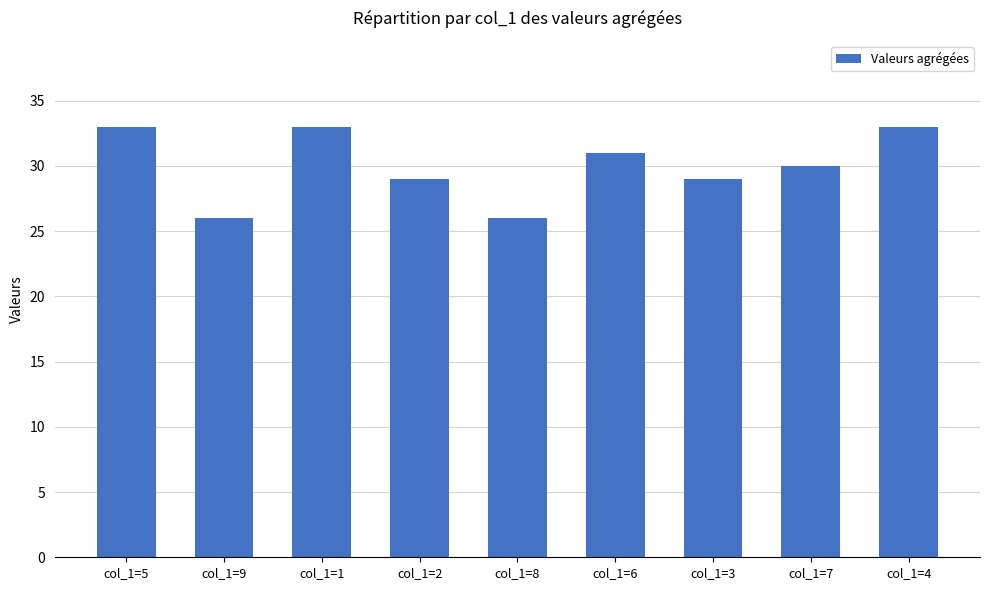

Which has a higher value, col_1=6 or col_1=7?

col_1=6